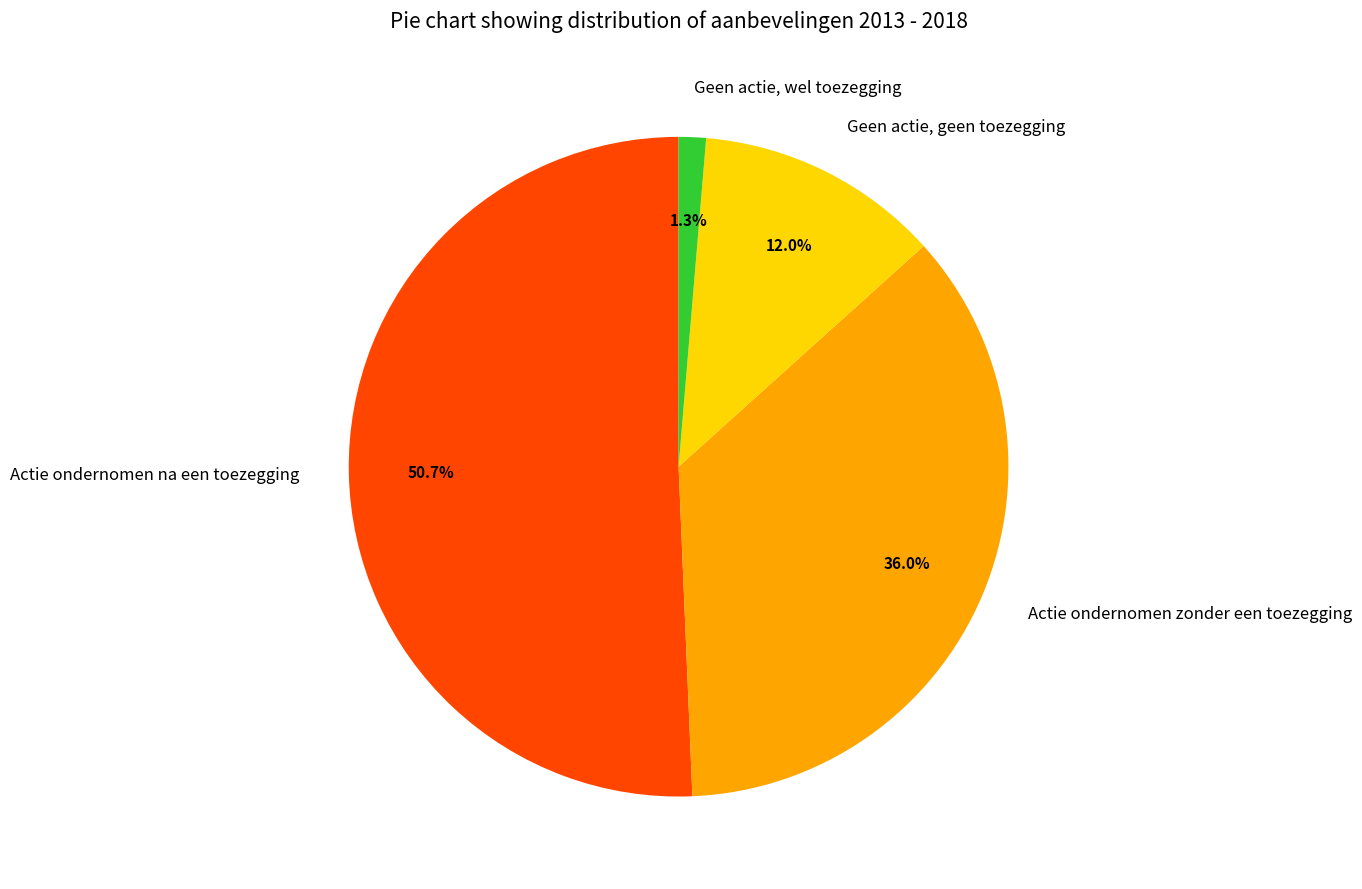

What portion of the pie excludes Actie ondernomen na een toezegging?

49.3%